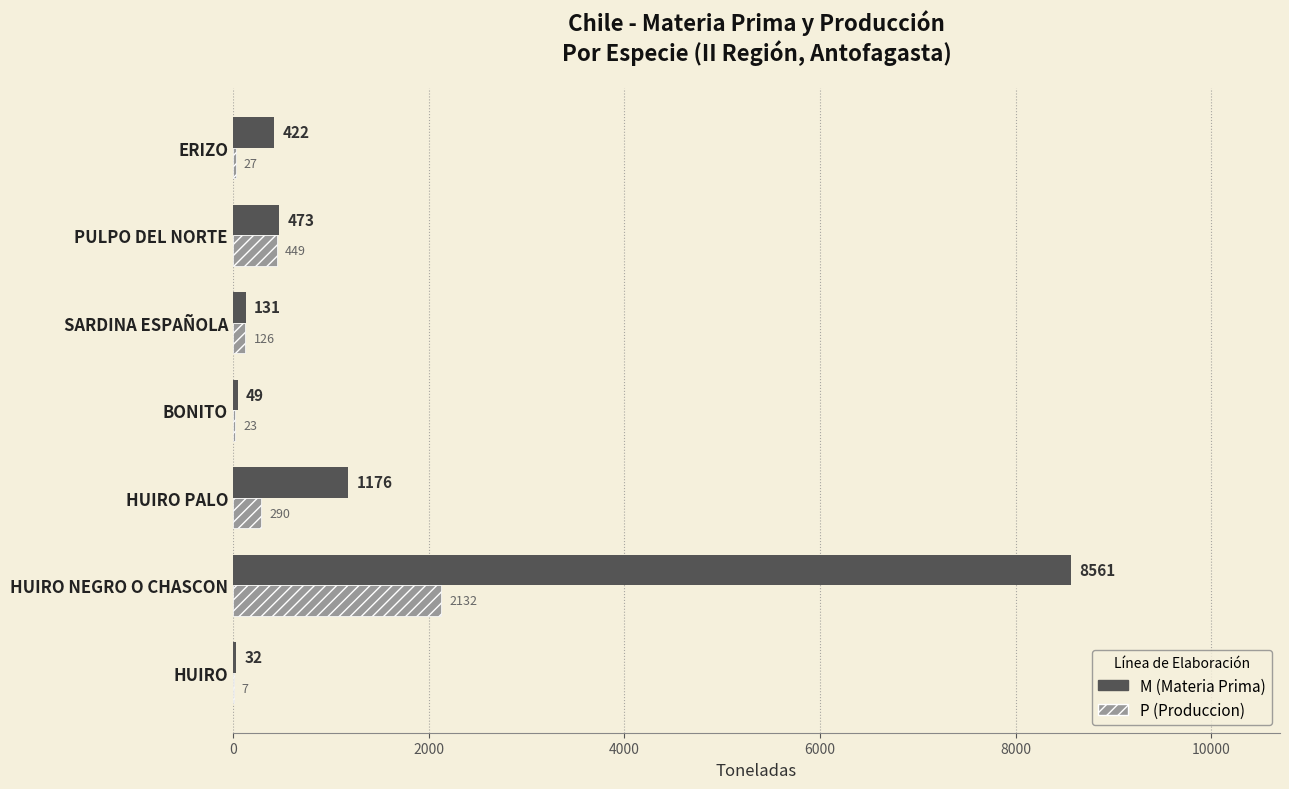

What are all the series names shown in the legend?

M (Materia Prima), P (Produccion)